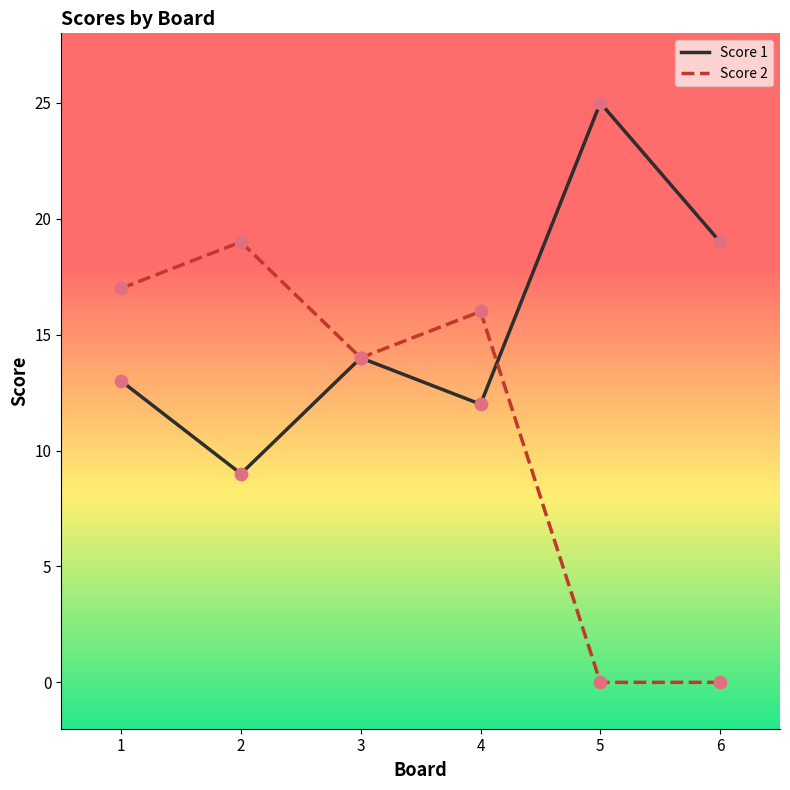

Which series has the largest range (max minus min)?

Score 2